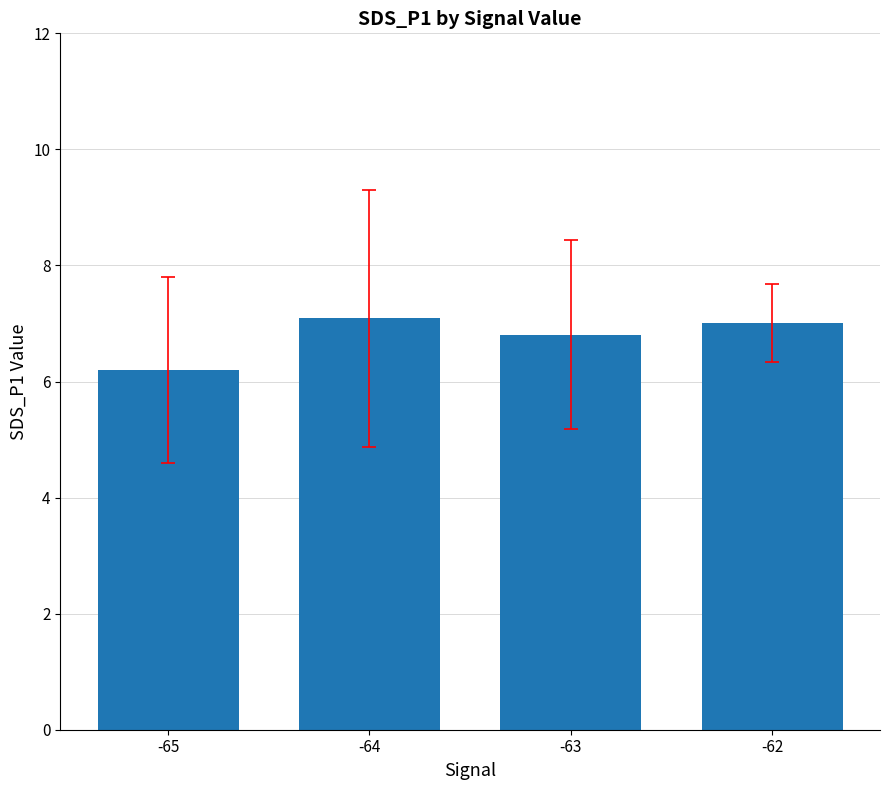

Are the bars horizontal?

No